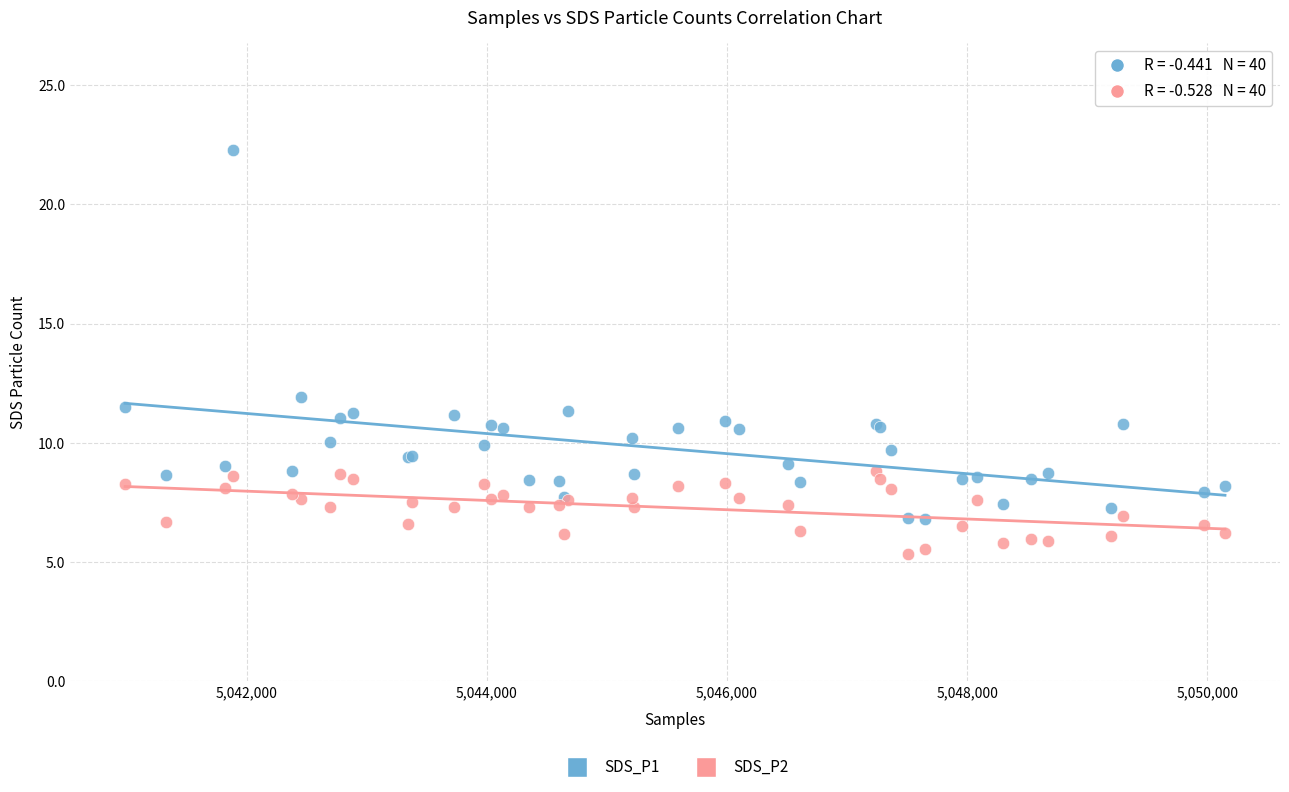

What are all the series names shown in the legend?

SDS_P1, SDS_P2